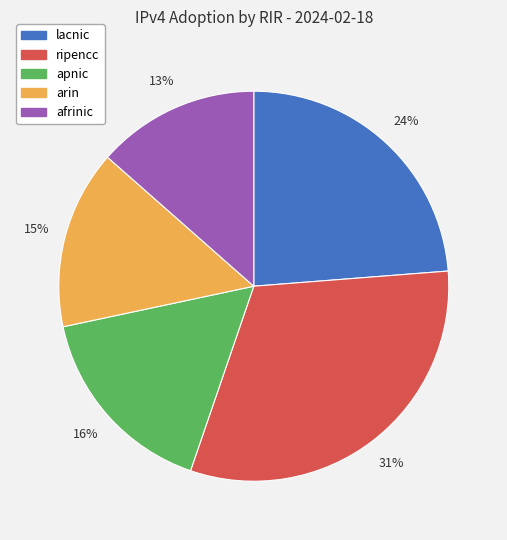

What is the largest slice in the pie chart?

ripencc